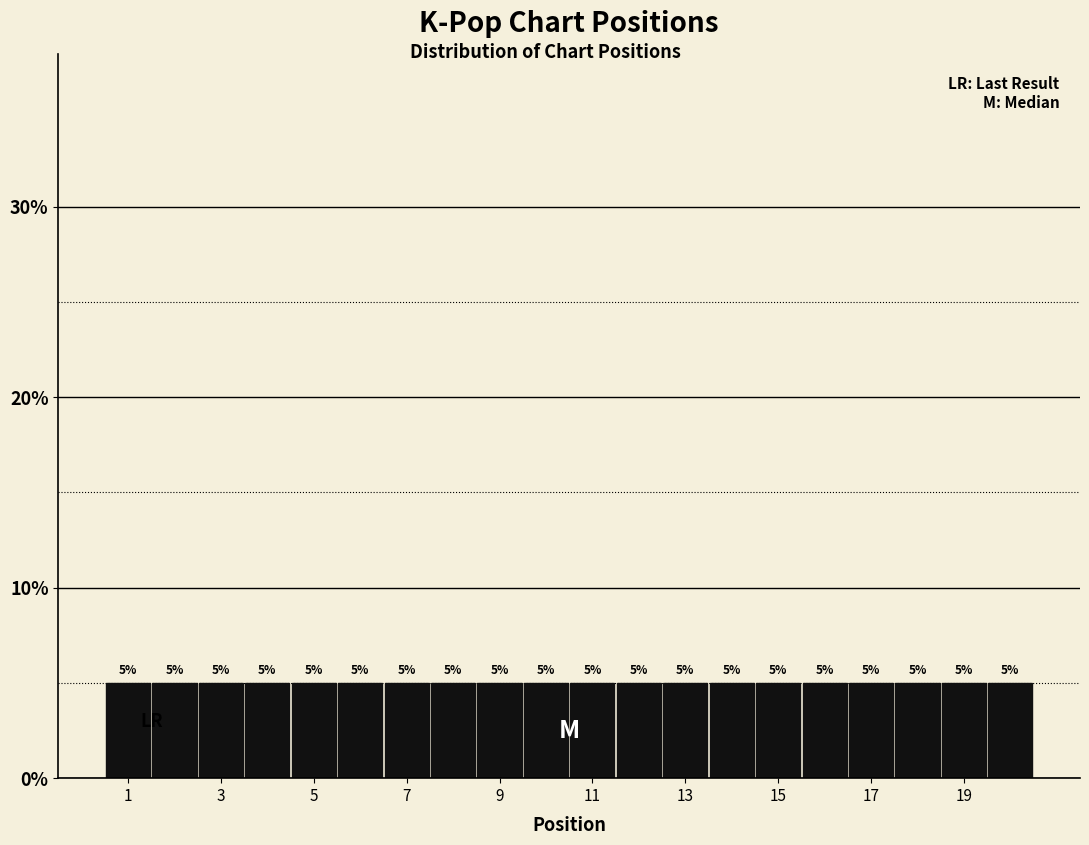

Reading left to right, transcribe this chart: for each bar, give the range it covers on the x-axis and its height. The bar edges are not printed on the chart, so give them approximately, as read against the axis.

0.5 to 1.5: 5
1.5 to 2.5: 5
2.5 to 3.5: 5
3.5 to 4.5: 5
4.5 to 5.5: 5
5.5 to 6.5: 5
6.5 to 7.5: 5
7.5 to 8.5: 5
8.5 to 9.5: 5
9.5 to 10.5: 5
10.5 to 11.5: 5
11.5 to 12.5: 5
12.5 to 13.5: 5
13.5 to 14.5: 5
14.5 to 15.5: 5
15.5 to 16.5: 5
16.5 to 17.5: 5
17.5 to 18.5: 5
18.5 to 19.5: 5
19.5 to 20.5: 5